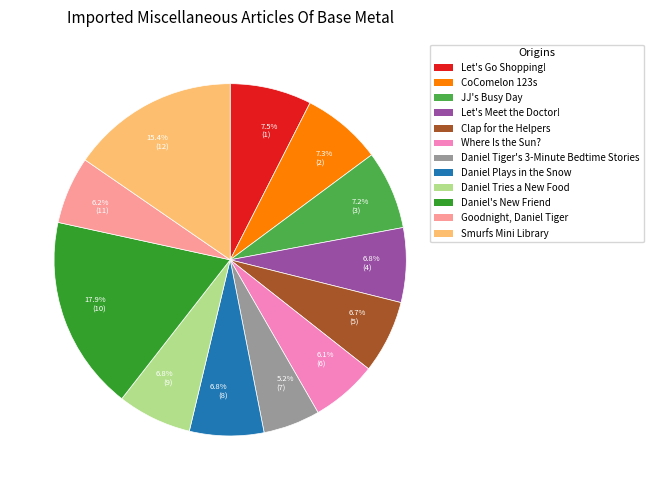

To the nearest percent, what portion does Let's Meet the Doctor! represent?

7%